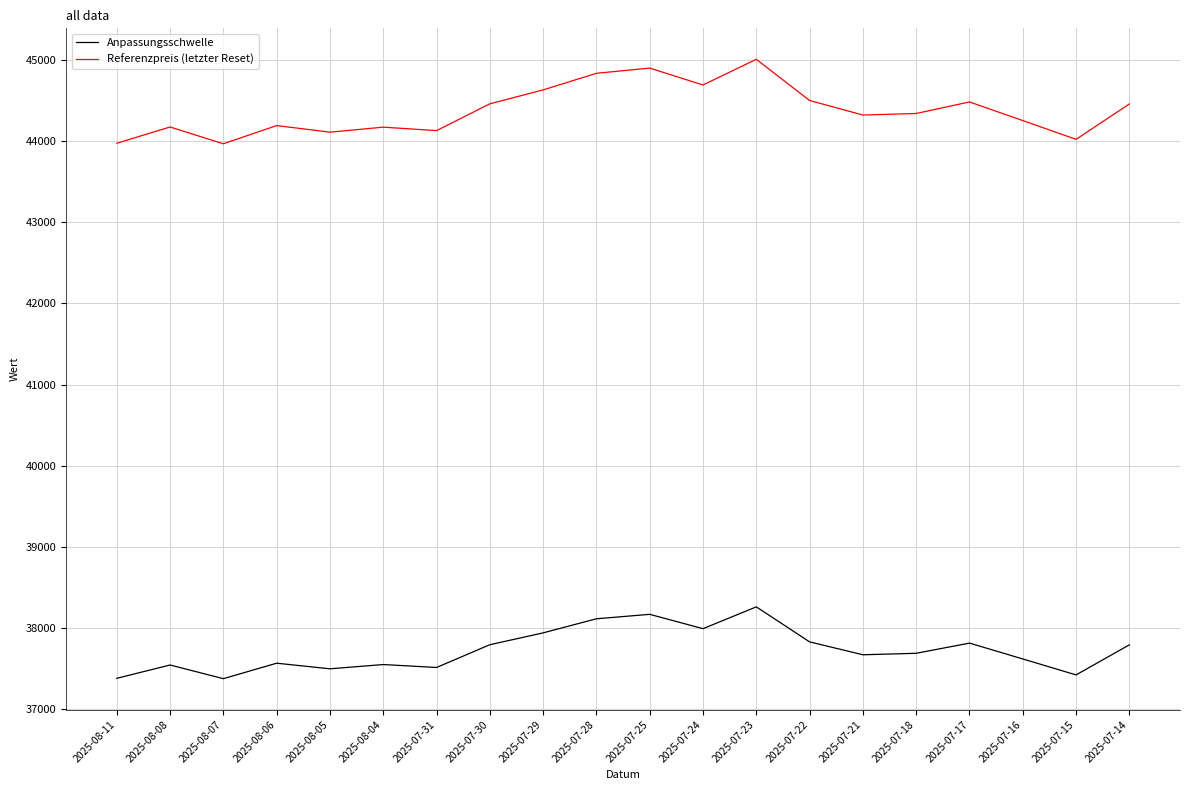

What is the maximum value shown in the chart?

45010.3